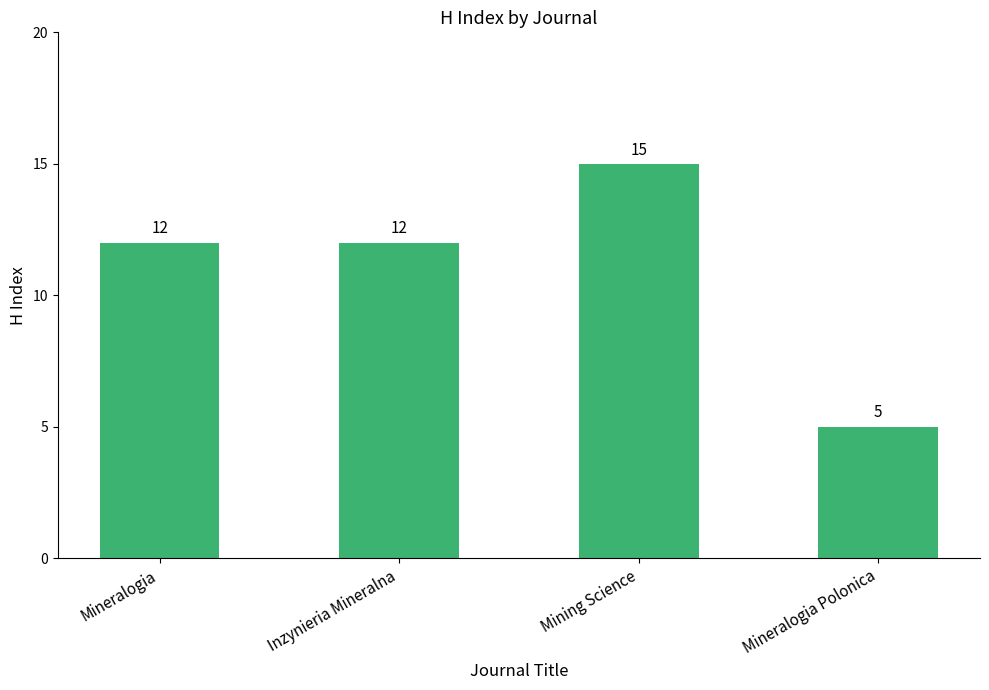

What is the greatest value displayed?

15